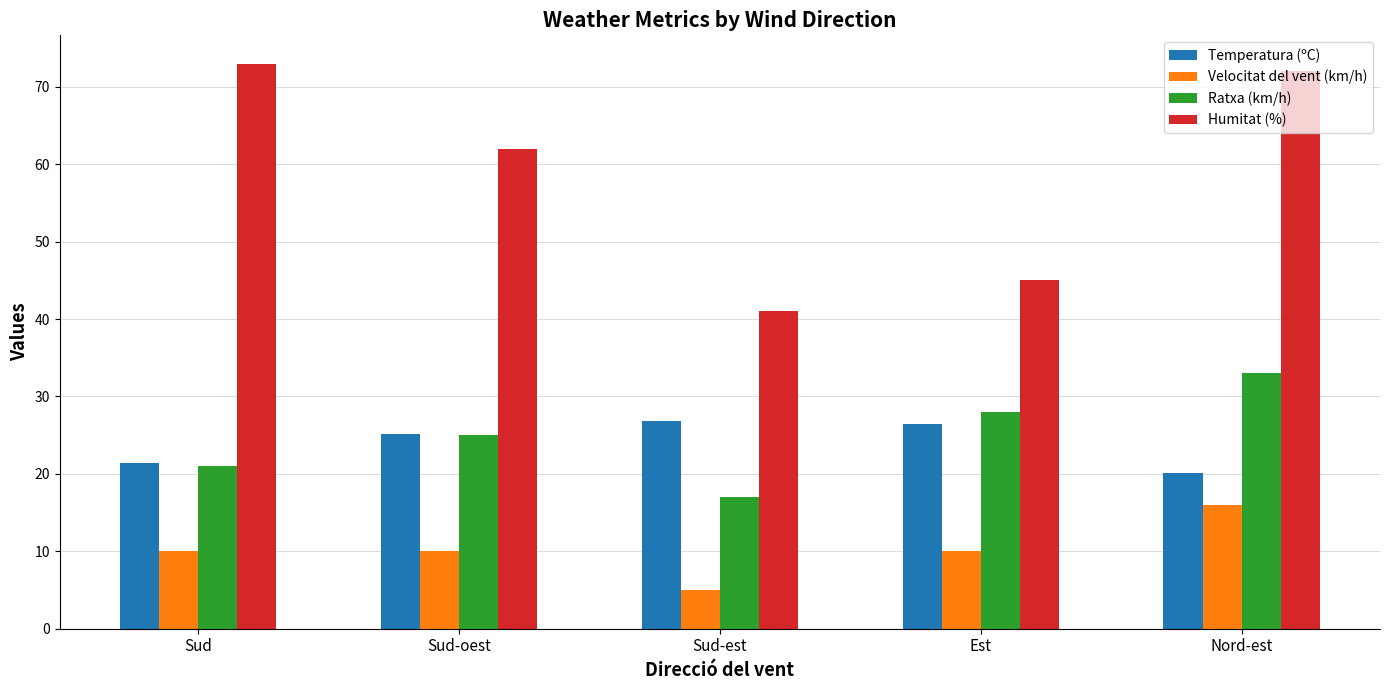

Which series has the largest range (max minus min)?

Humitat (%)